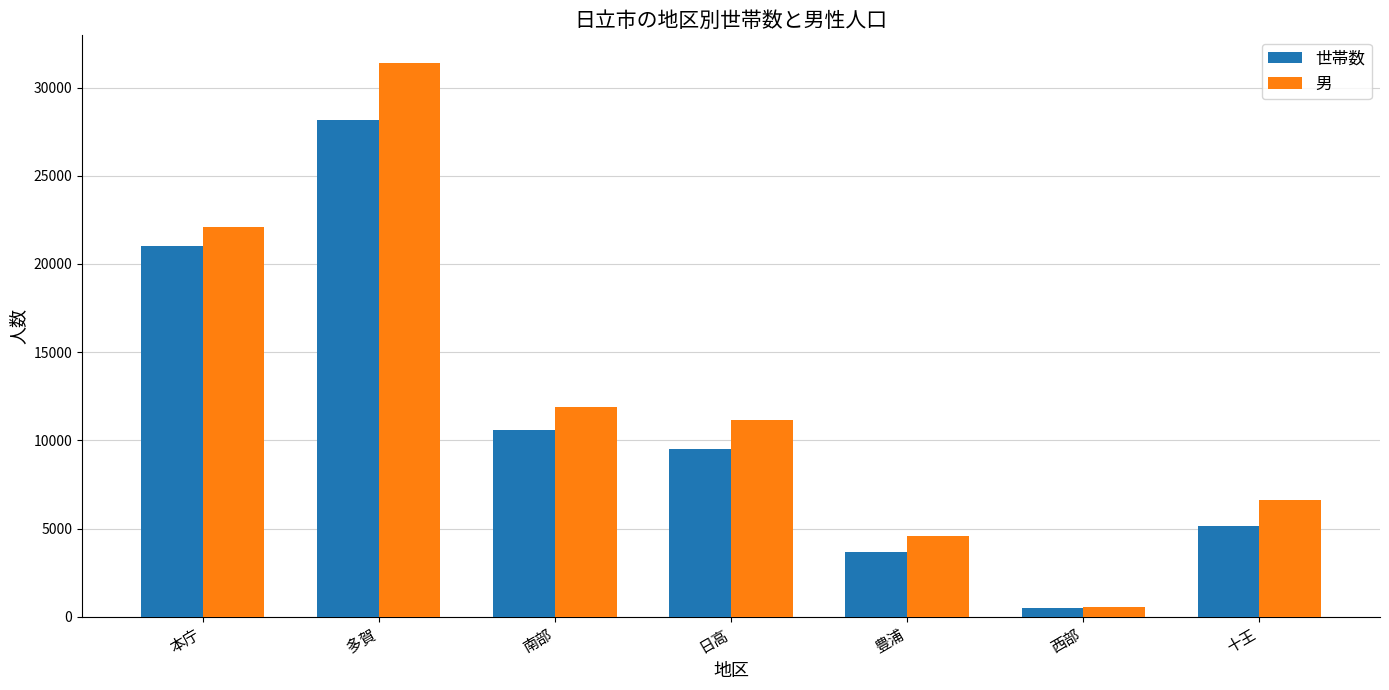

Rank the series by their average value, from highest to lowest.

男, 世帯数